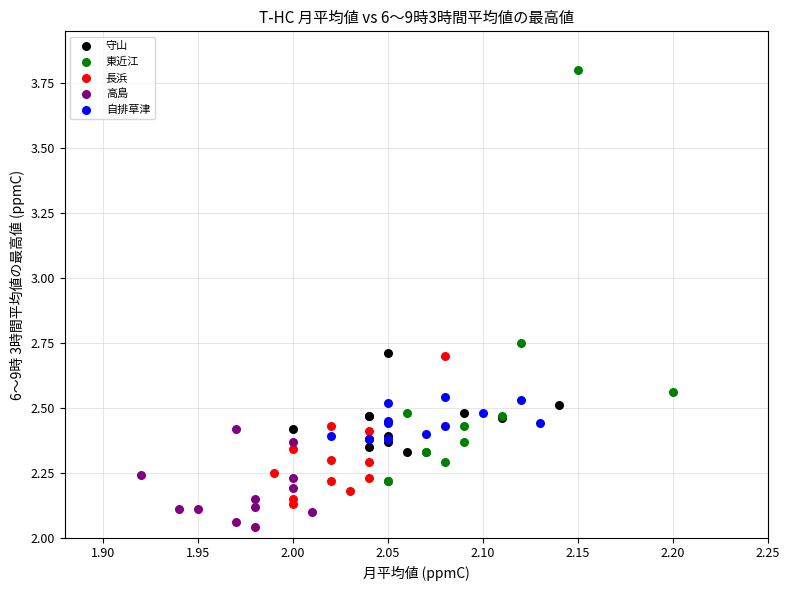

Which series reaches the minimum Y coordinate?

高島